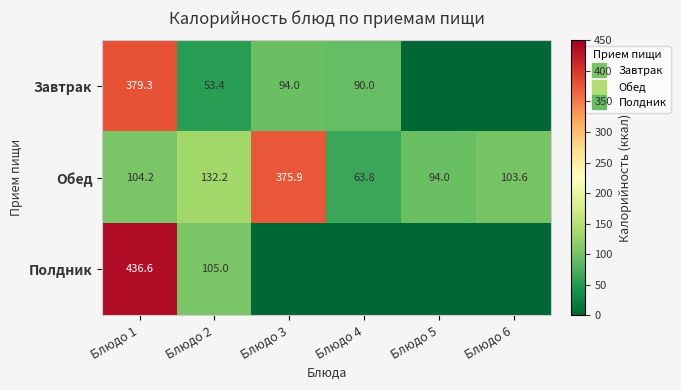

True or false: Обед has a value of 162.2 at Блюдо 6.

False